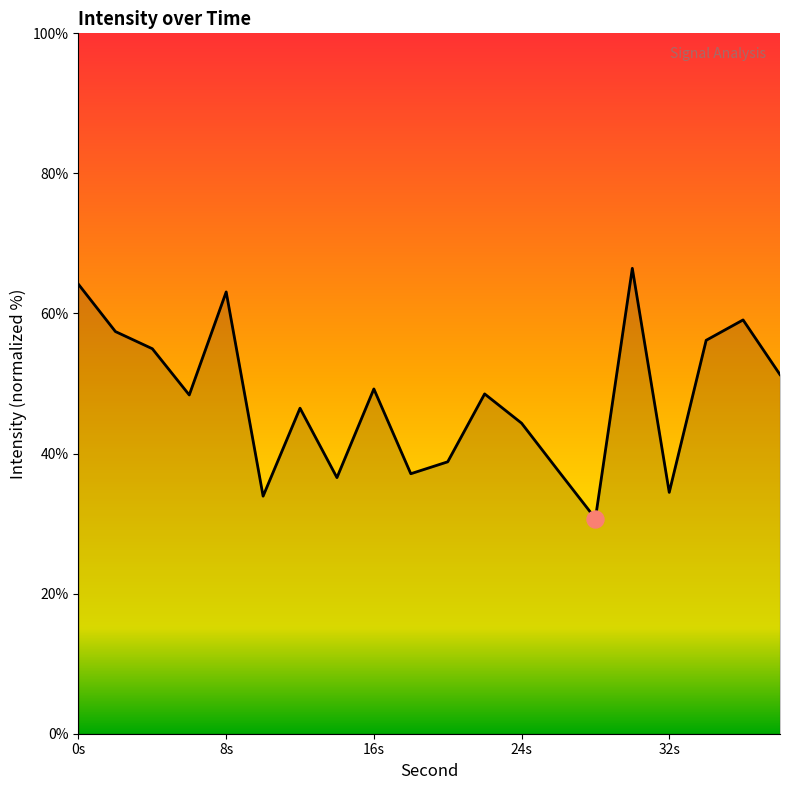

What is the minimum value shown in the chart?

30.7